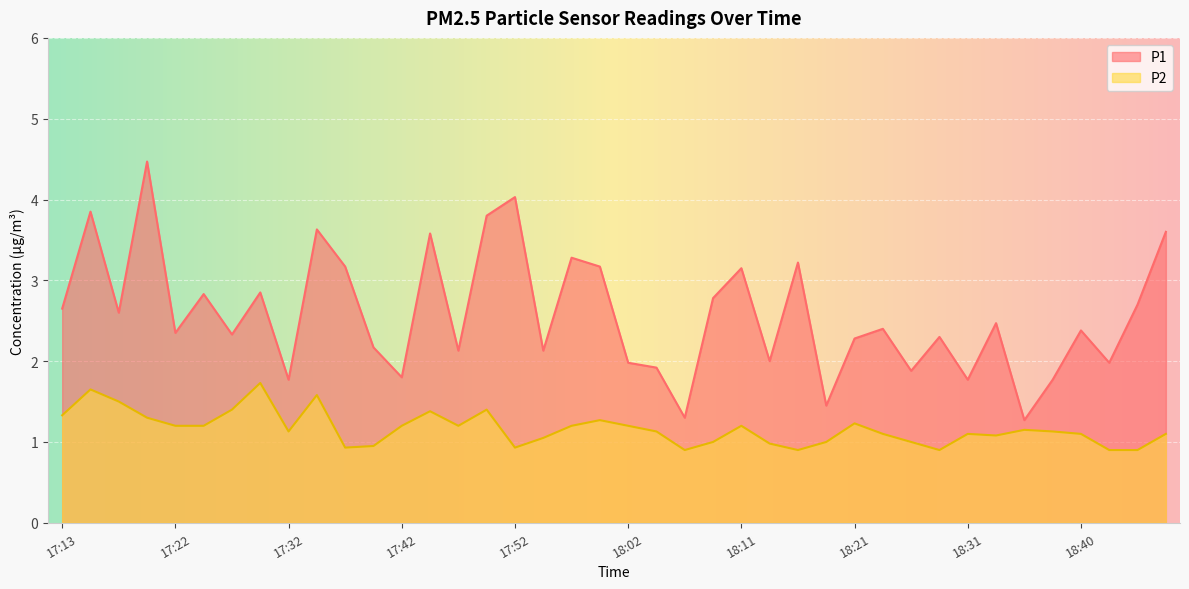

Rank the categories by P1 value from highest to lowest.

17:20, 17:52, 17:15, 17:49, 17:35, 18:48, 17:45, 17:57, 18:16, 17:37, 17:59, 18:11, 17:30, 17:25, 18:09, 18:45, 17:13, 17:17, 18:33, 18:23, 18:40, 17:22, 17:27, 18:28, 18:21, 17:40, 17:47, 17:54, 18:14, 18:02, 18:43, 18:04, 18:26, 17:42, 17:32, 18:31, 18:38, 18:19, 18:06, 18:36